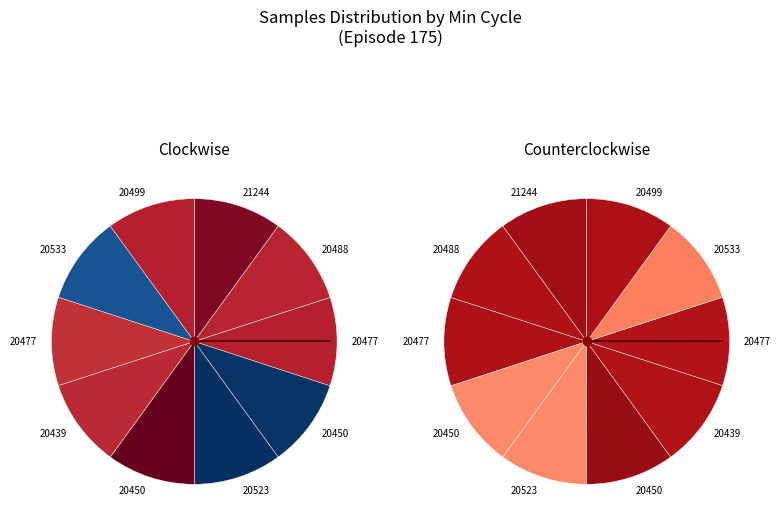

How many slices are in this pie chart?

10